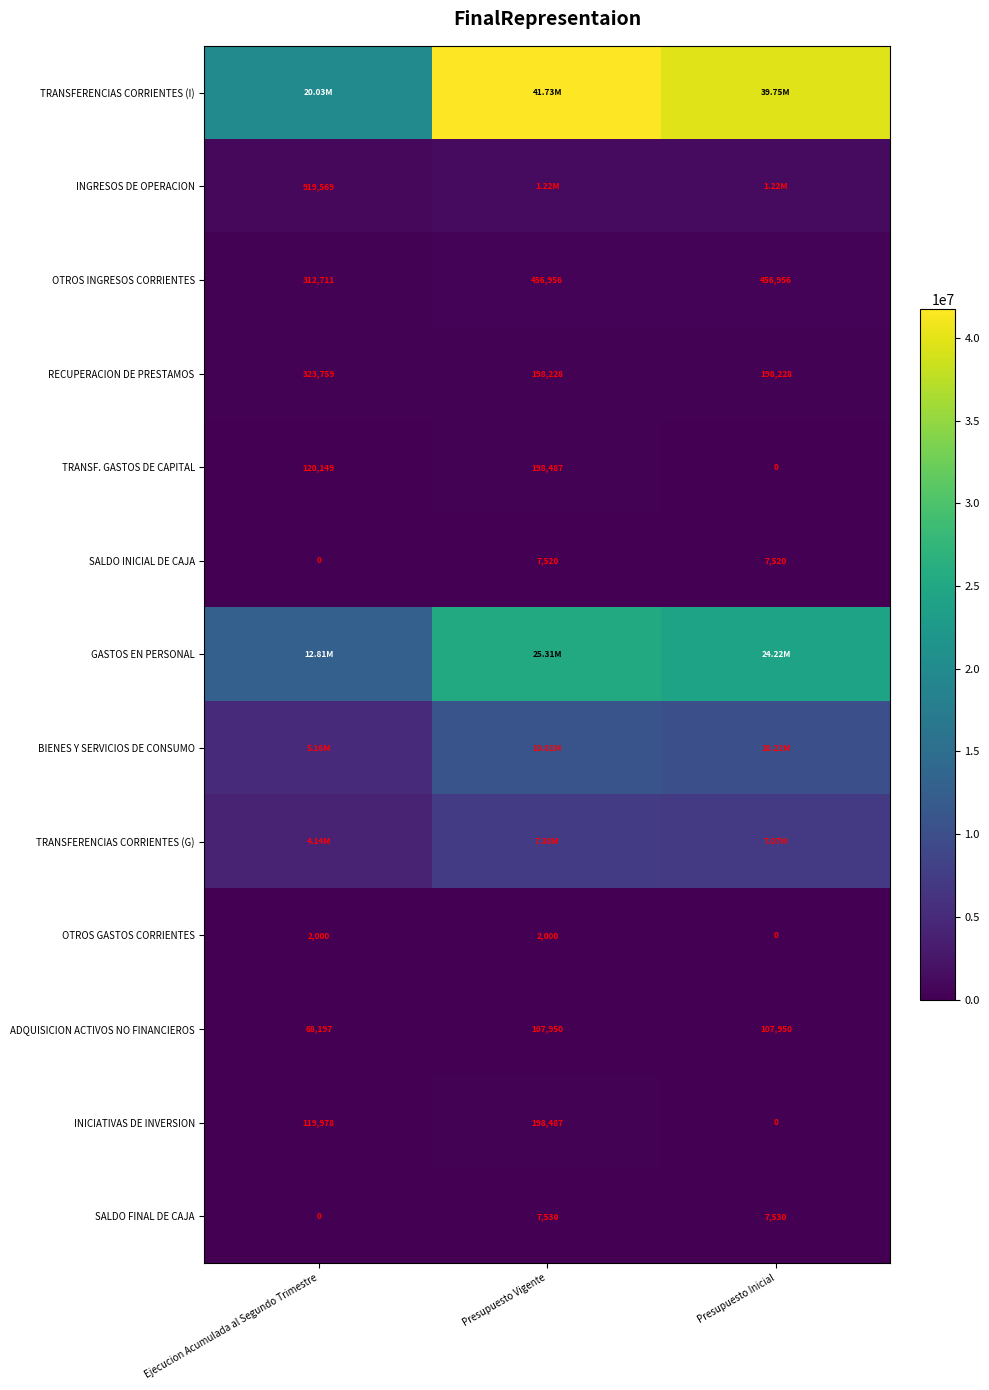

Is the value of OTROS GASTOS CORRIENTES at Ejecucion Acumulada al Segundo Trimestre greater than the value of OTROS INGRESOS CORRIENTES at Presupuesto Inicial?

No